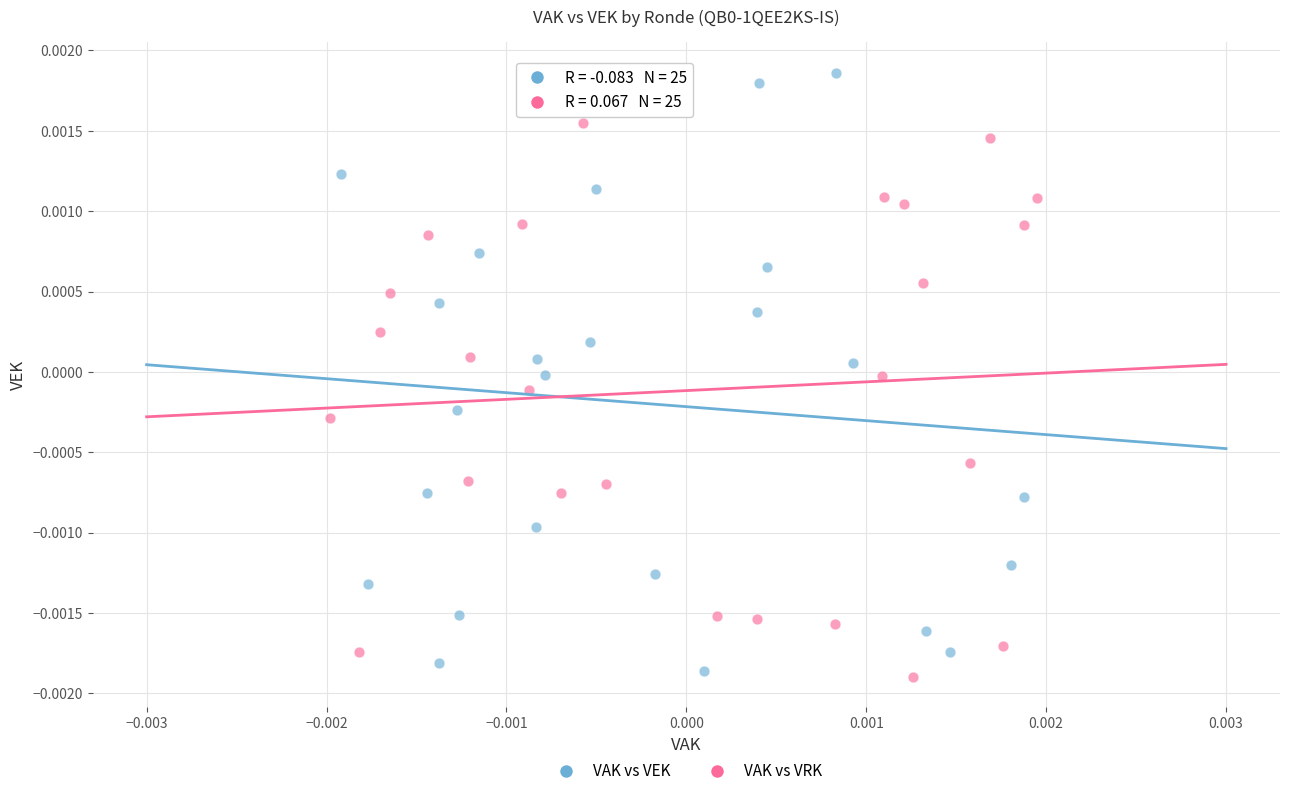

Which series has the largest Y range (max minus min)?

VAK vs VEK